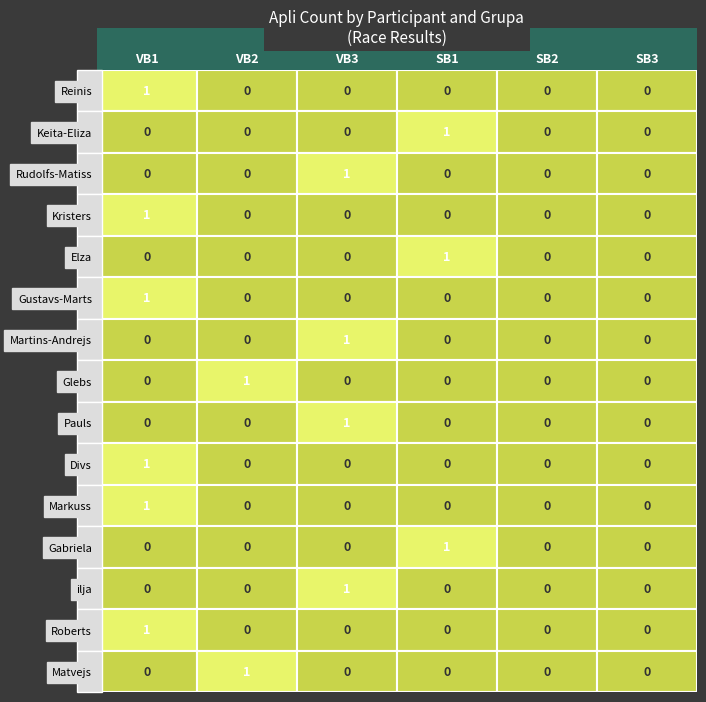

How many data points does each series have?

6